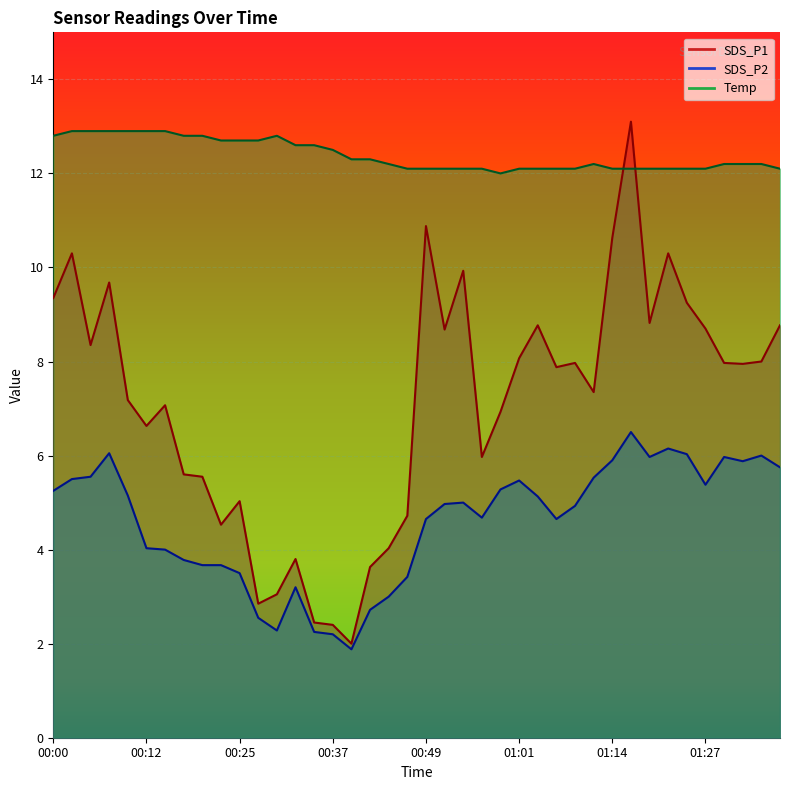

How many lines are shown in the chart?

3